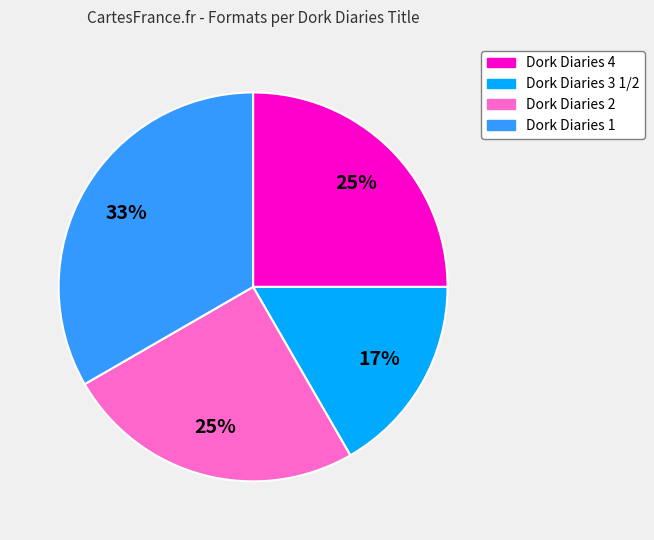

Do Dork Diaries 3 1/2 and Dork Diaries 4 together represent more than half of the pie?

No